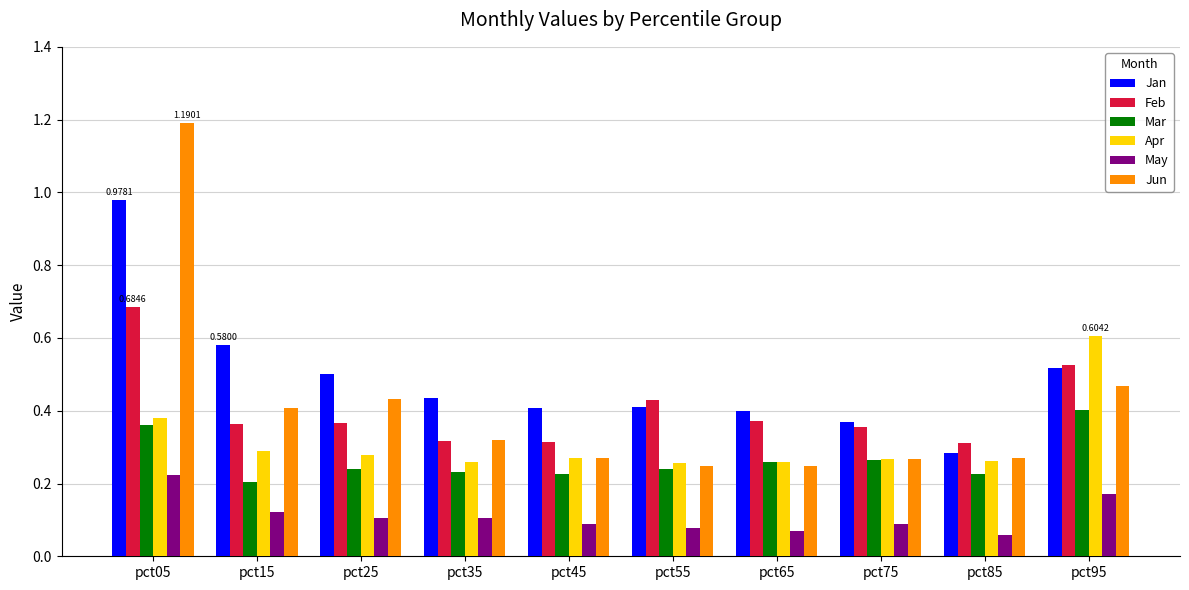

Is the value of Feb at pct05 greater than the value of May at pct85?

Yes